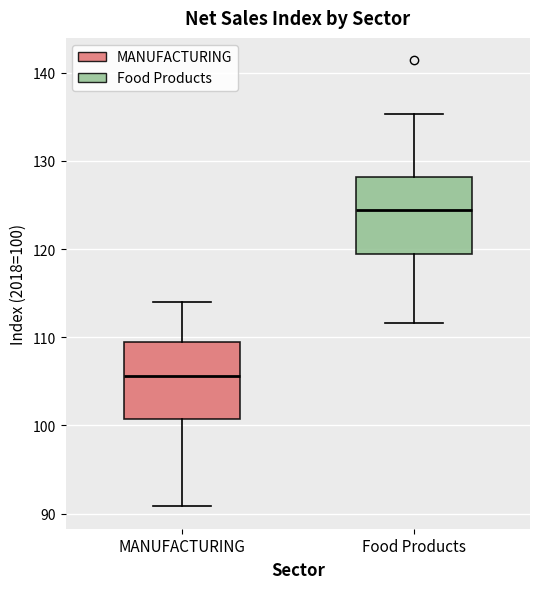

Which box has the highest median line?

Food Products